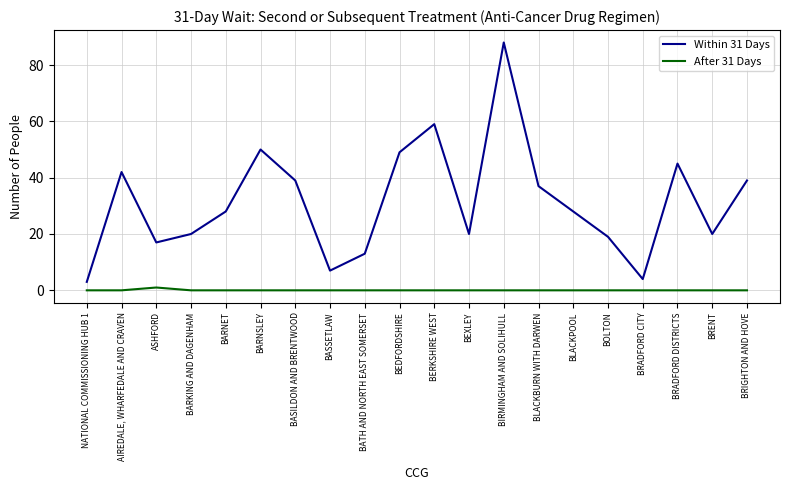

At which label does Within 31 Days reach its peak?

BIRMINGHAM AND SOLIHULL